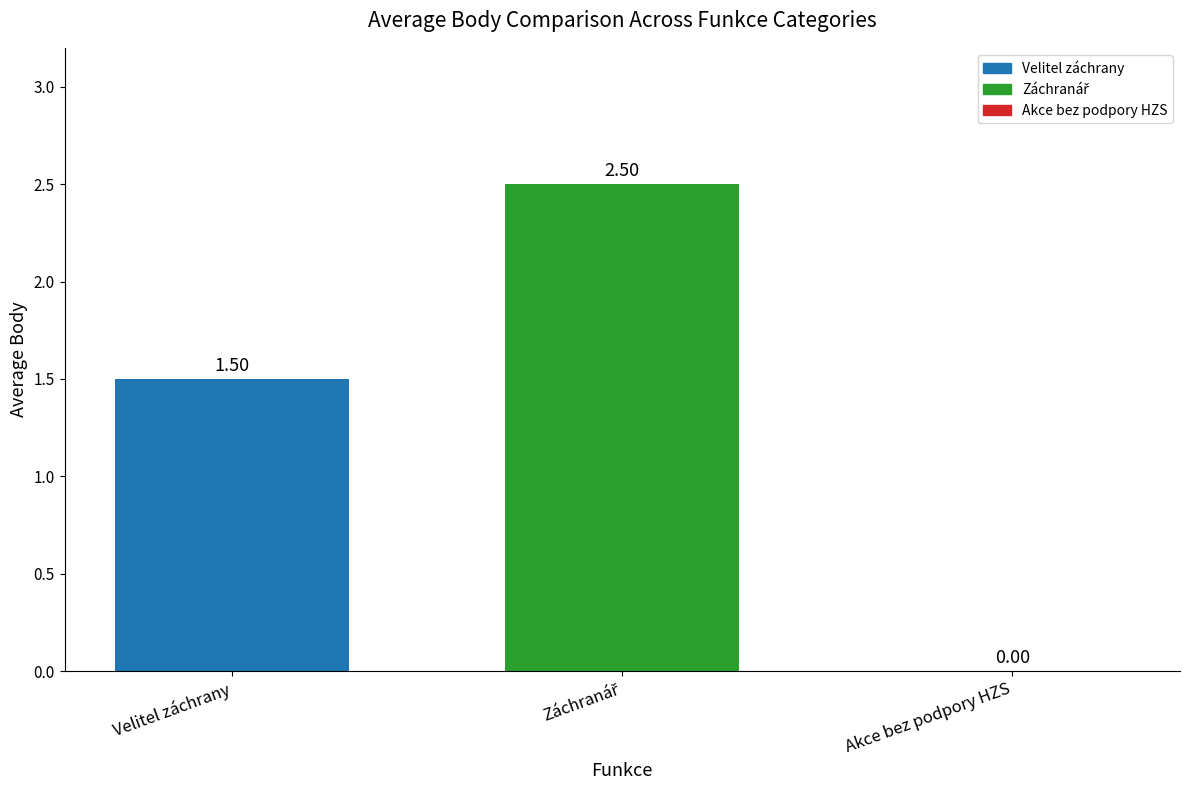

What is the average value?

1.3